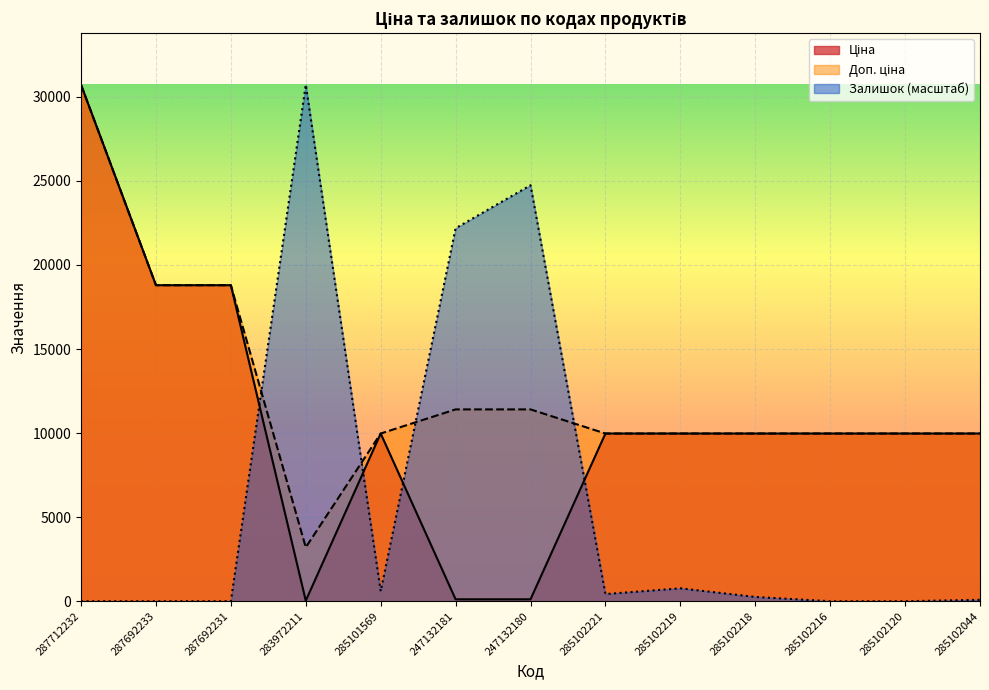

At 285102120, list the series in order from smallest to largest.

Залишок, Ціна, Доп. ціна